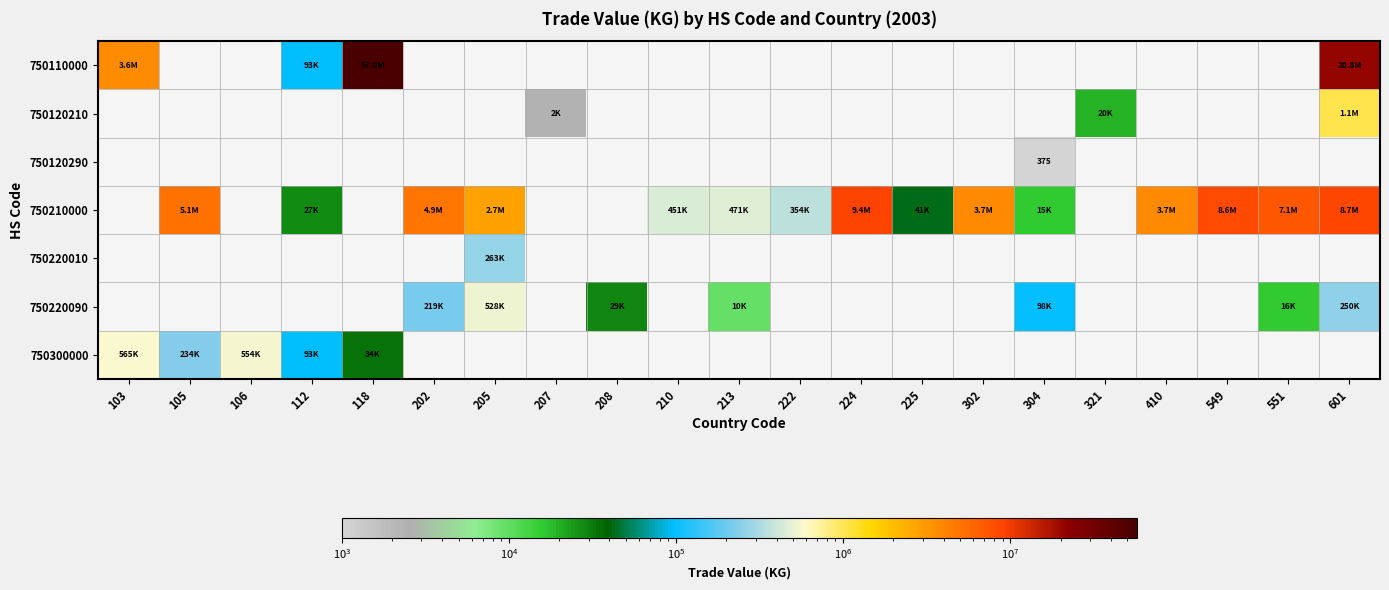

Between 410 and 105, which is larger?

105